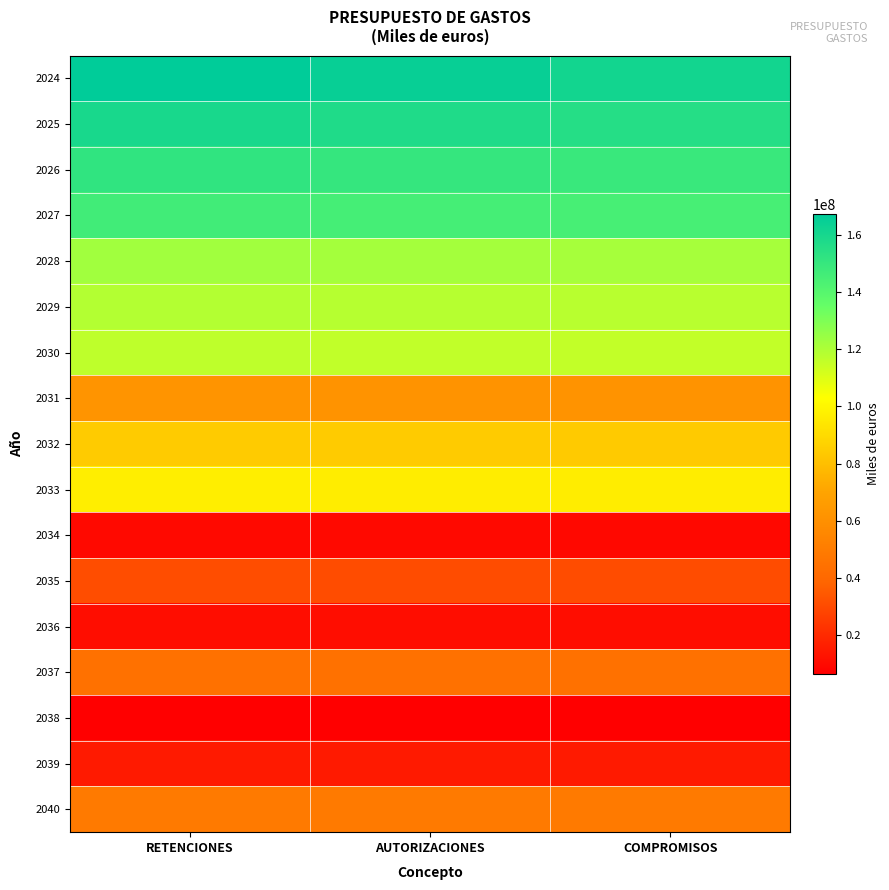

Rank the series at COMPROMISOS from highest to lowest value.

2024, 2025, 2026, 2027, 2028, 2029, 2030, 2033, 2032, 2031, 2040, 2037, 2035, 2039, 2036, 2034, 2038